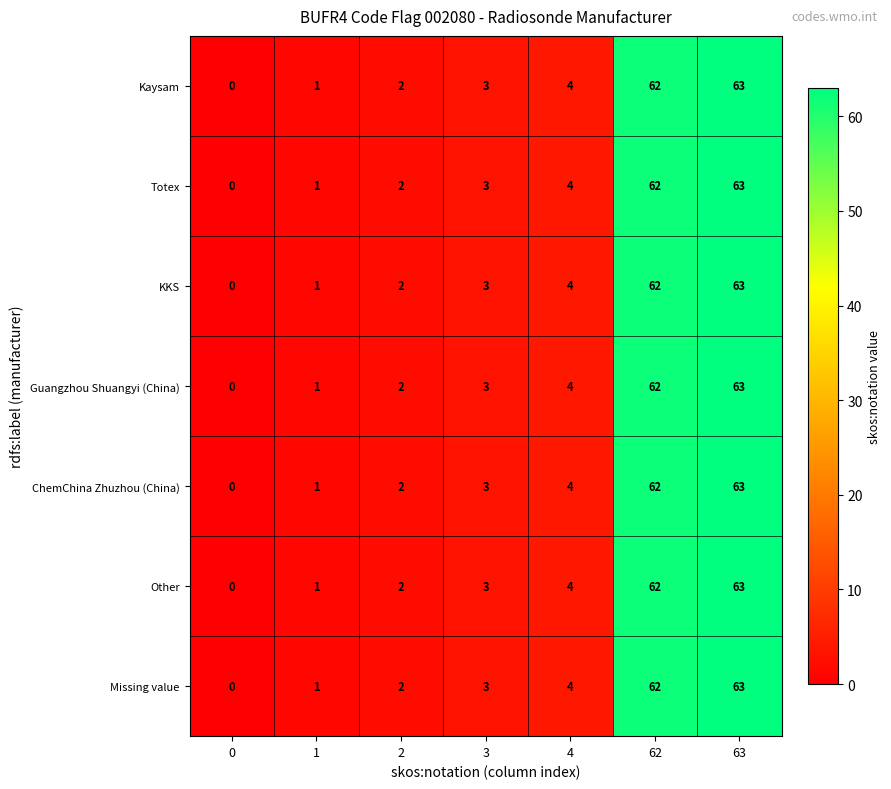

The Missing value series shows 3 at 2. True or false?

False